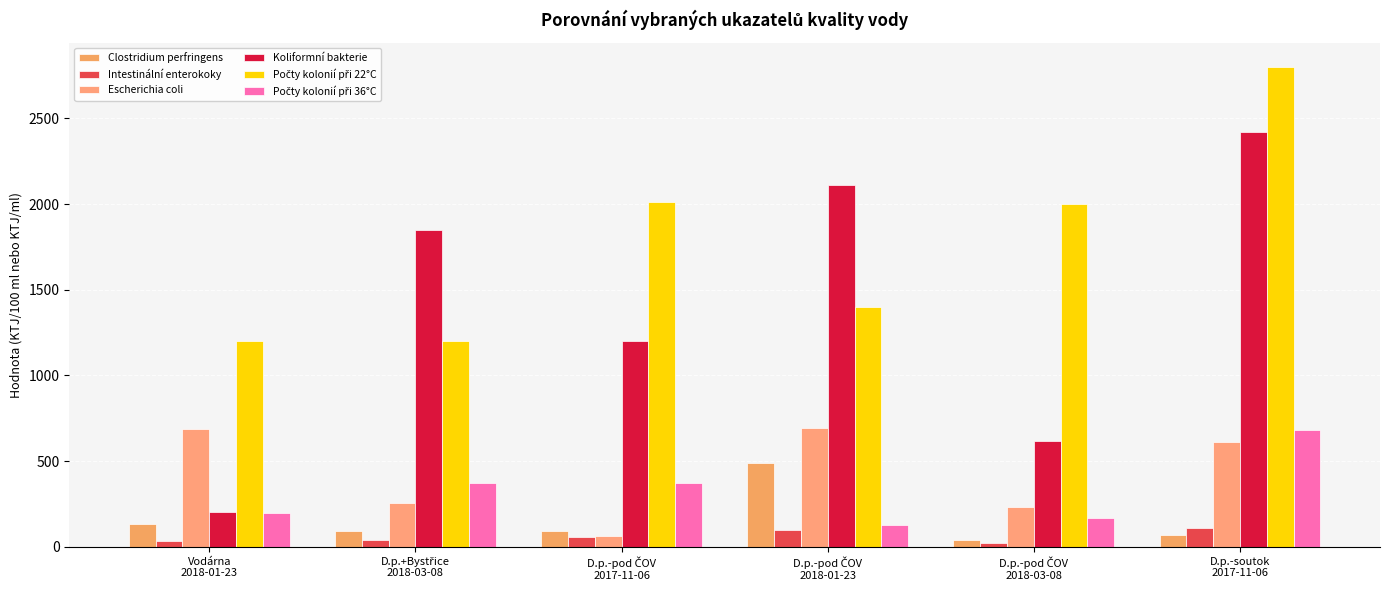

Are the bars horizontal?

No